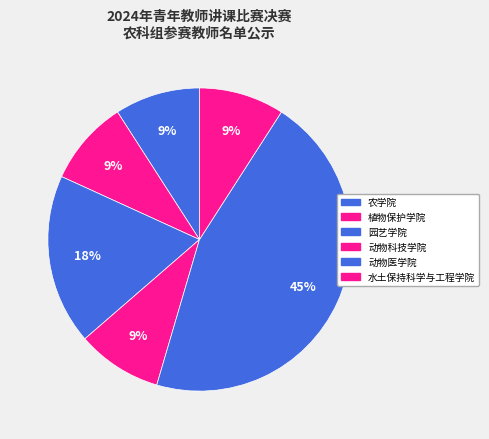

Is there any slice that represents more than half of the pie?

No